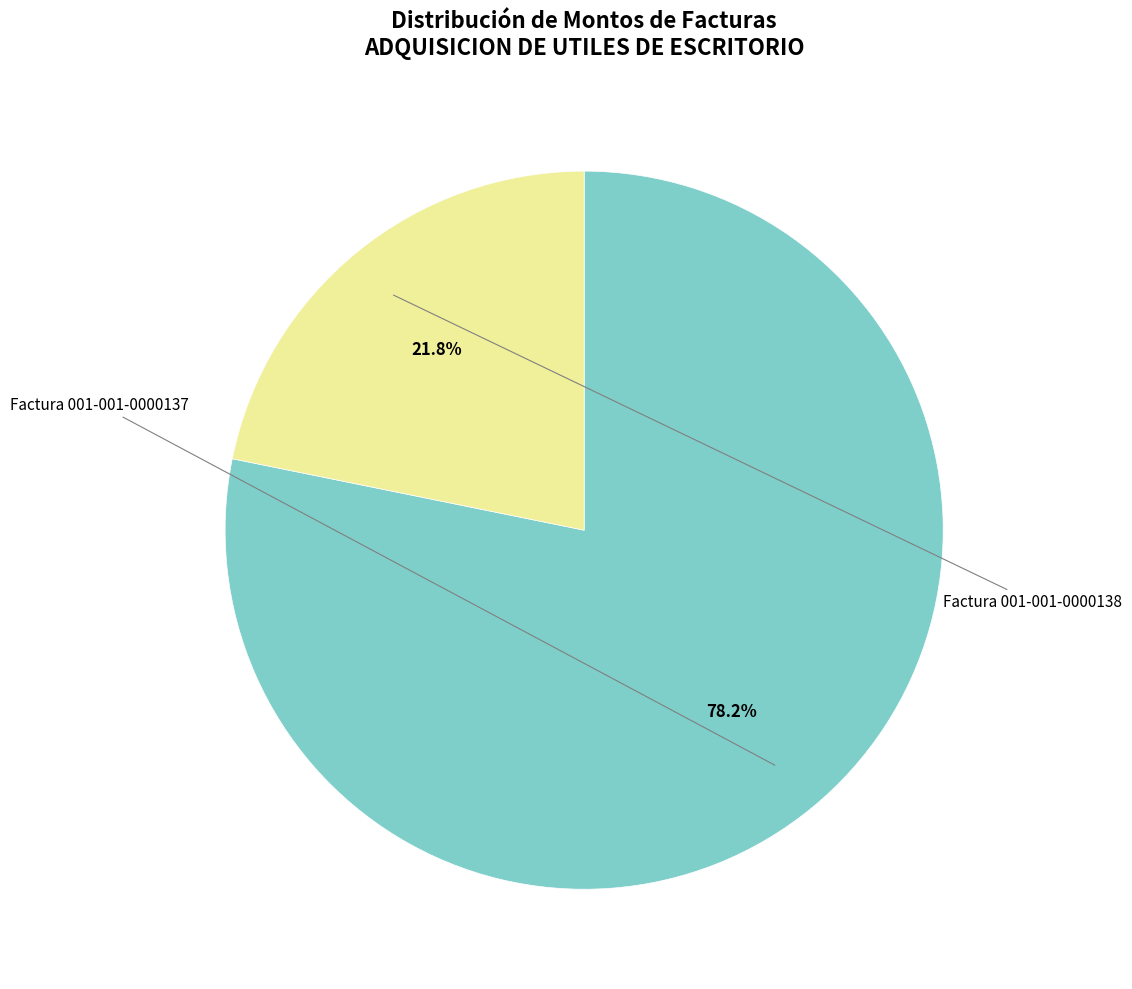

Is there a majority slice in this chart?

Yes